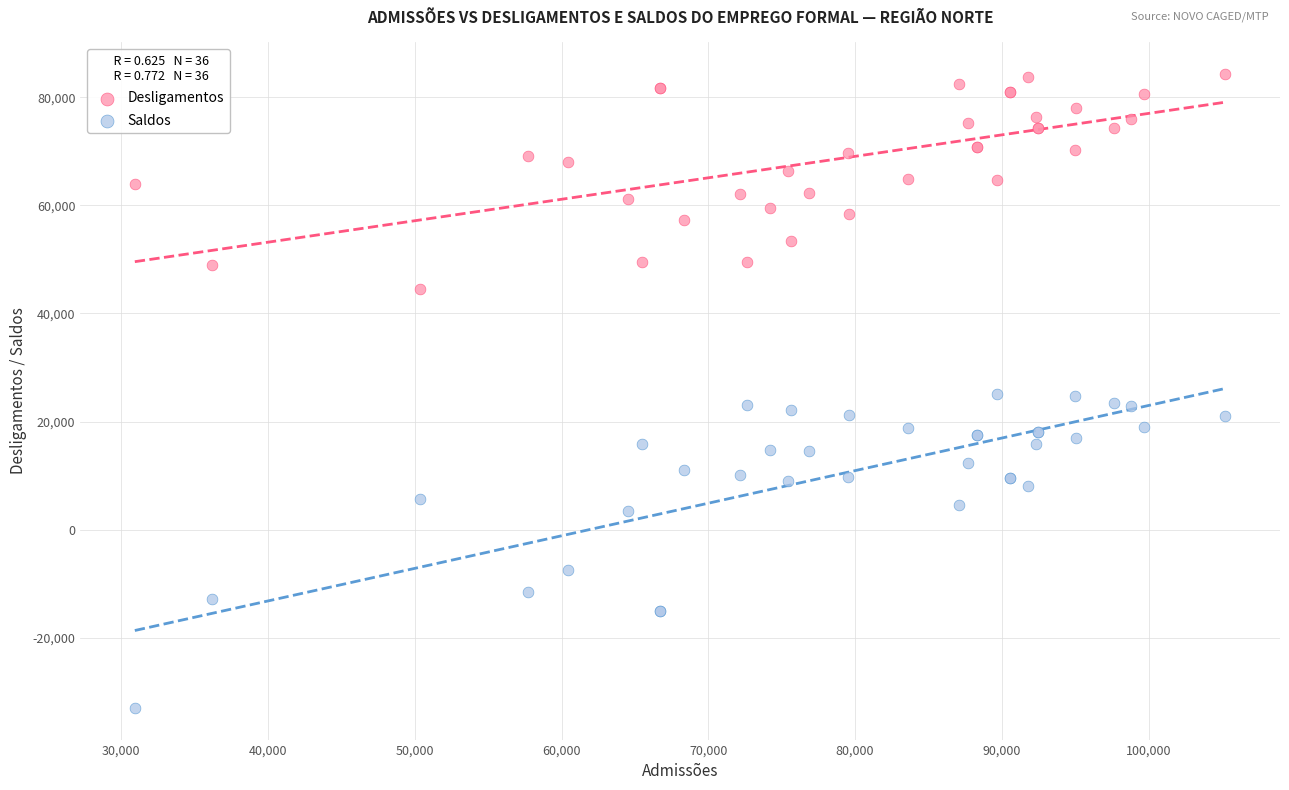

Which series contains the lowest Y value?

Saldos